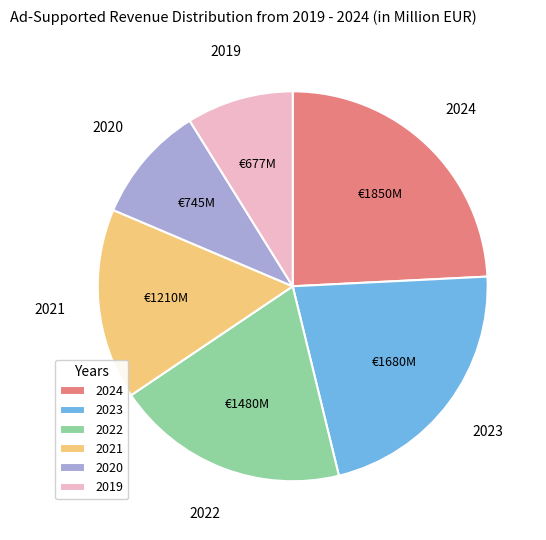

Between 2020 and 2024, which is larger?

2024